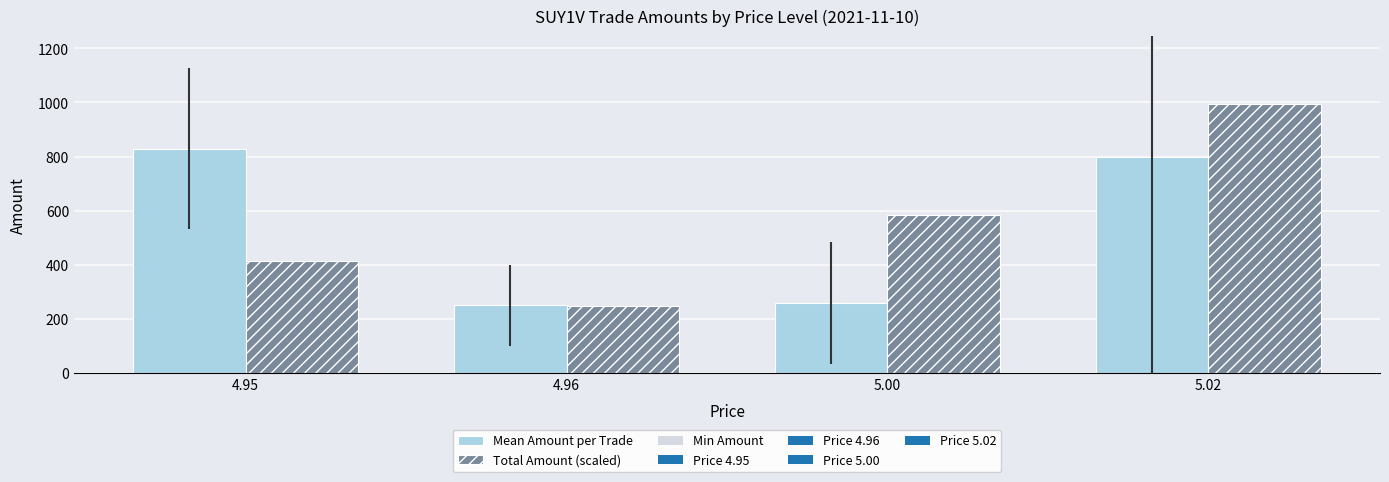

Is it true that Total Amount (scaled) equals 412.8 at 4.95?

True